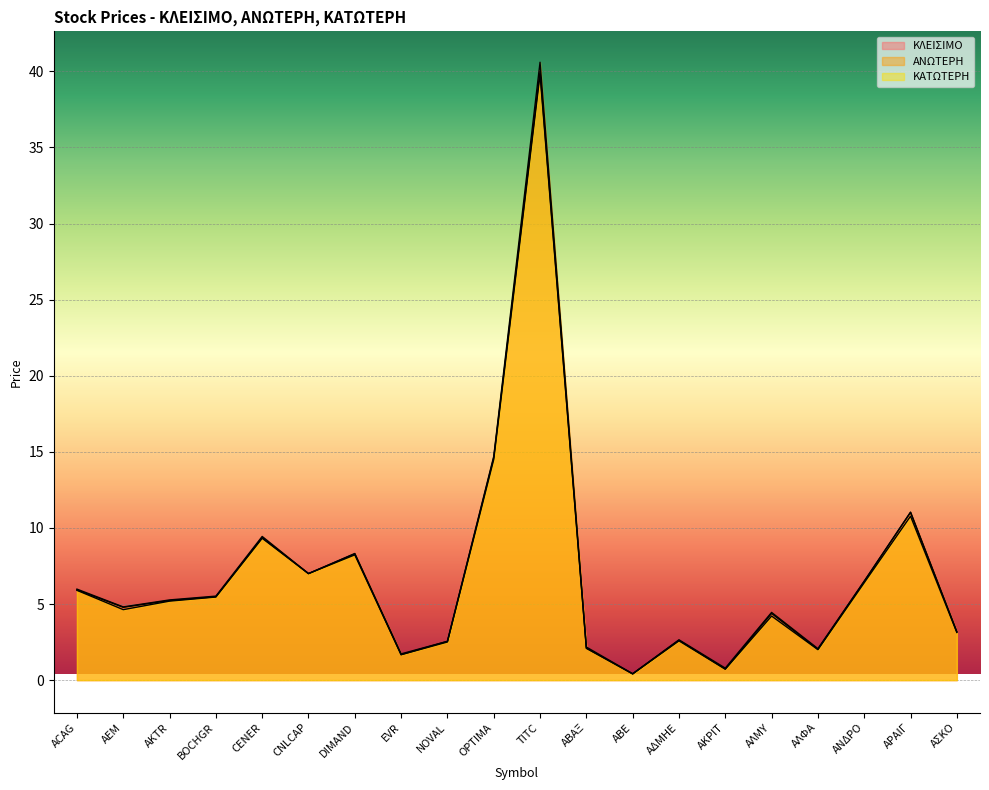

Where is ΚΛΕΙΣΙΜΟ nearest to the value 20?

OPTIMA